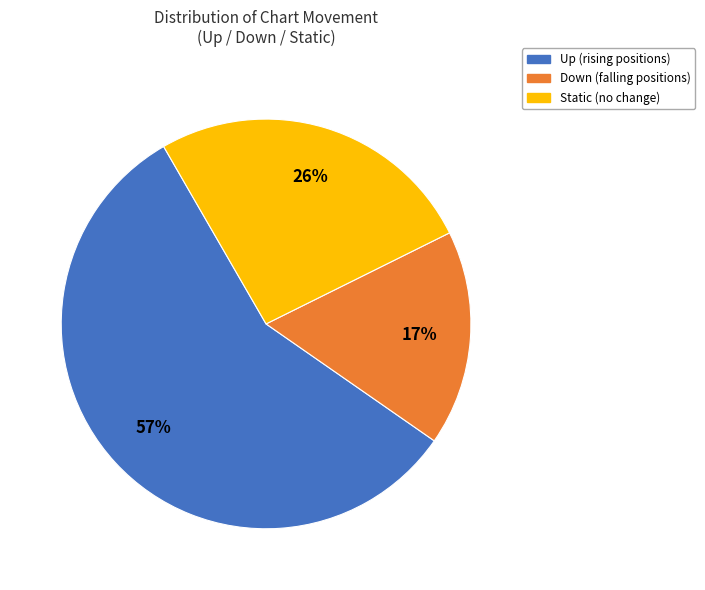

Is there a majority slice in this chart?

Yes